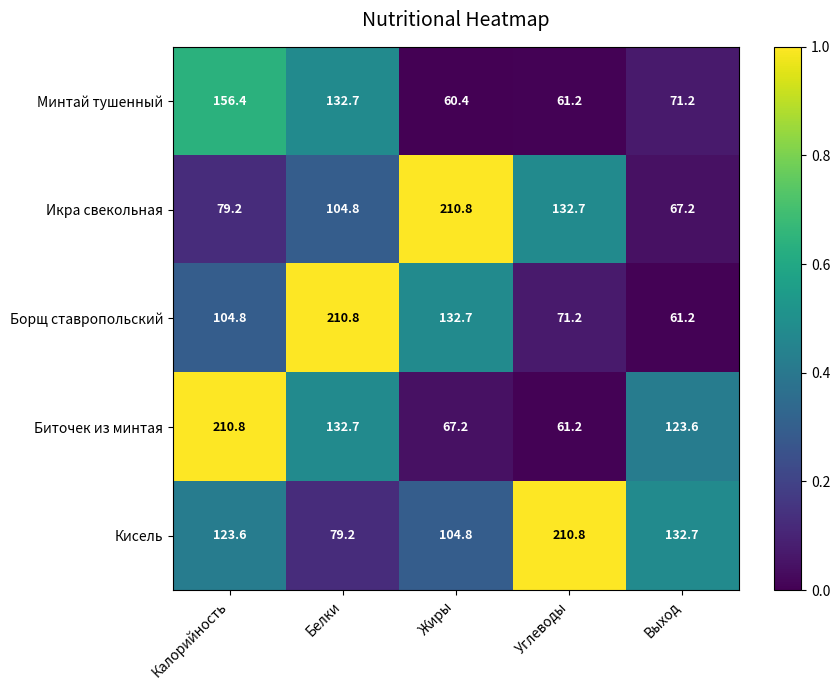

What is the difference between the highest and lowest values at Выход?

71.5